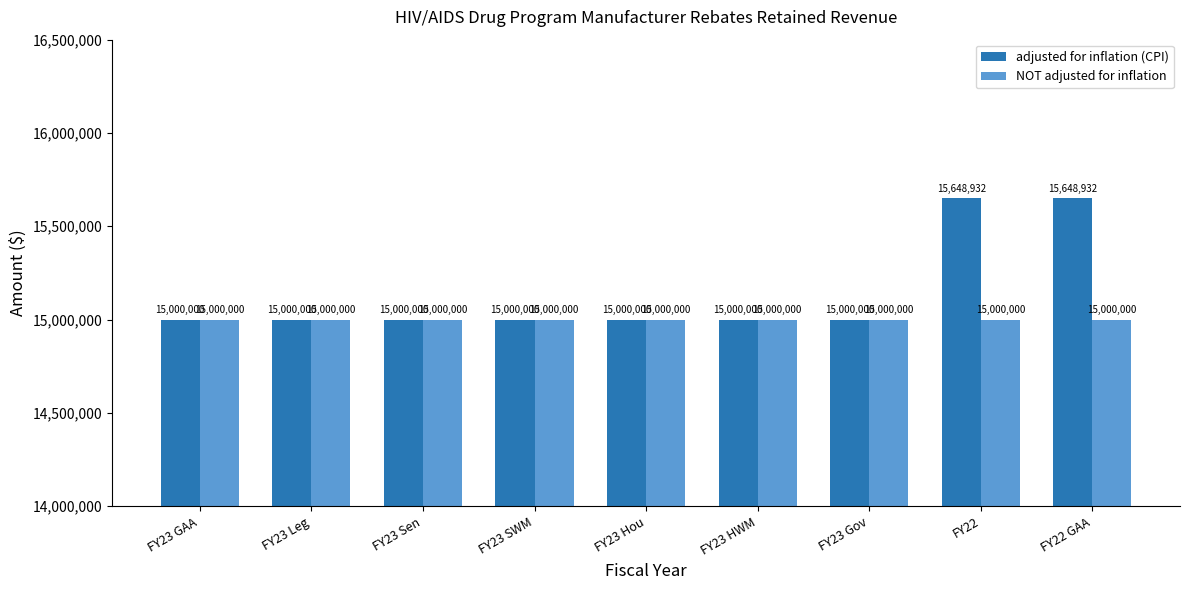

List the series in order of their overall mean, highest first.

adjusted for inflation (CPI), NOT adjusted for inflation